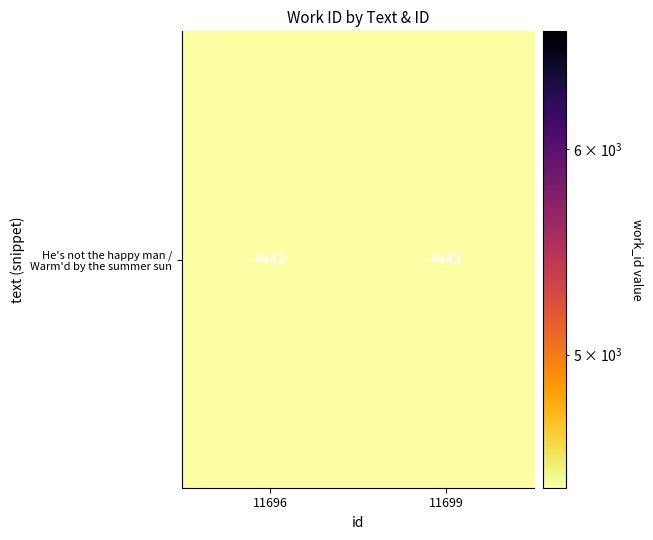

What is the greatest value displayed?

4443